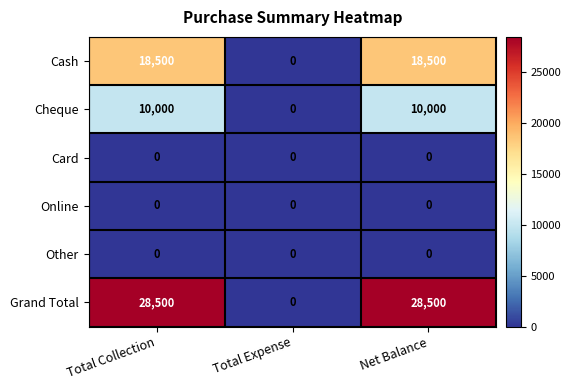

Which series changed the most between Total Collection and Total Expense?

Grand Total